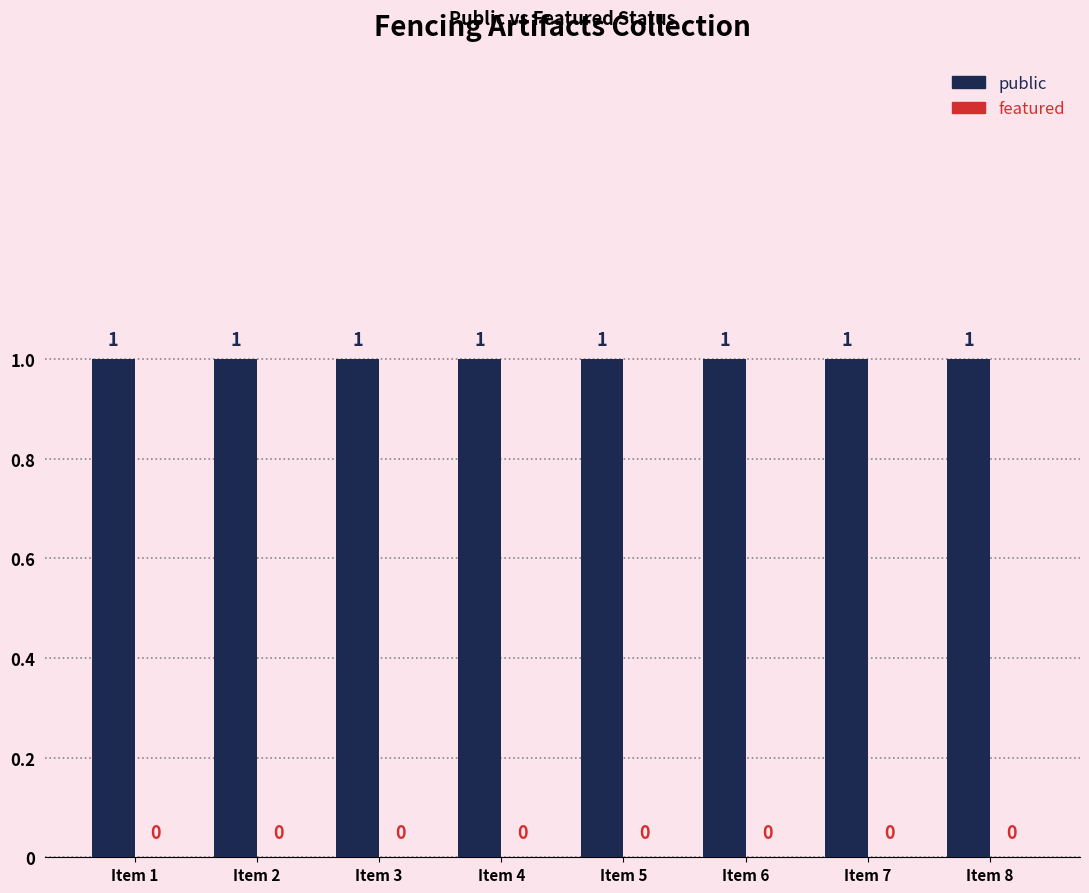

Rank the series by their maximum value, from highest to lowest.

public, featured